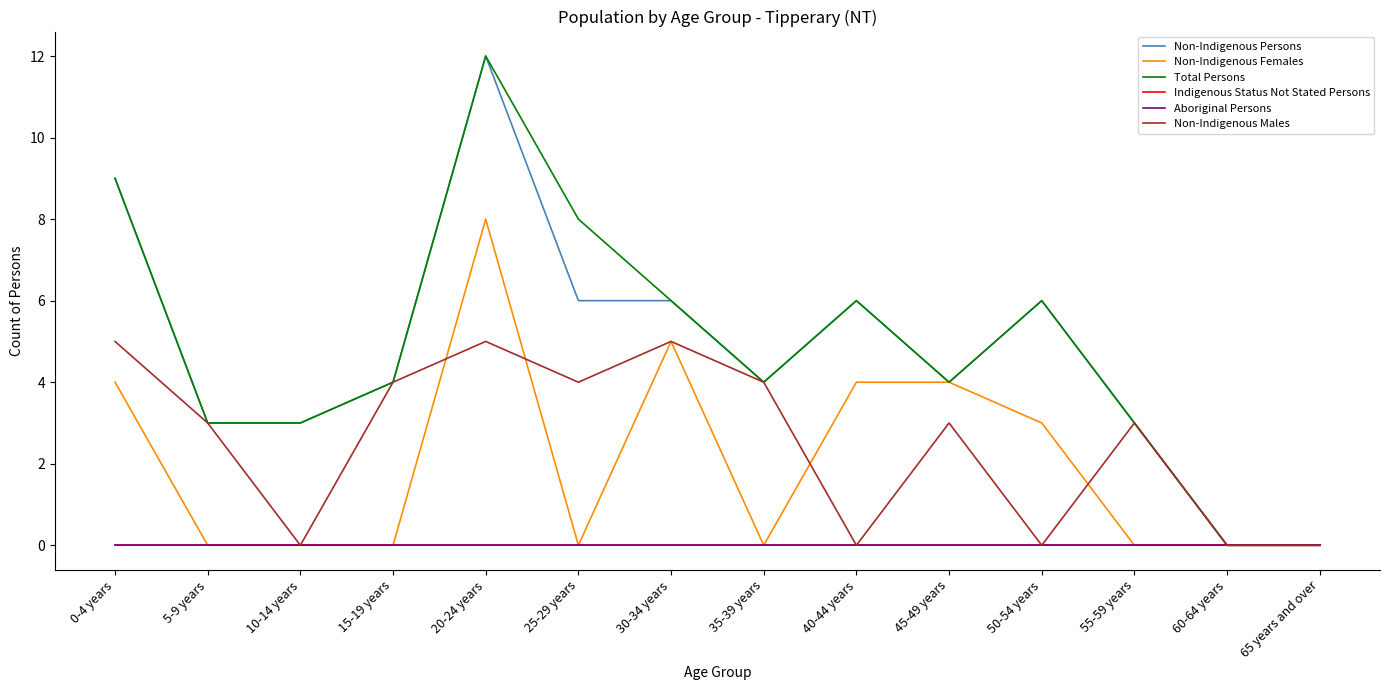

Does the chart display data point markers on the line(s)?

No